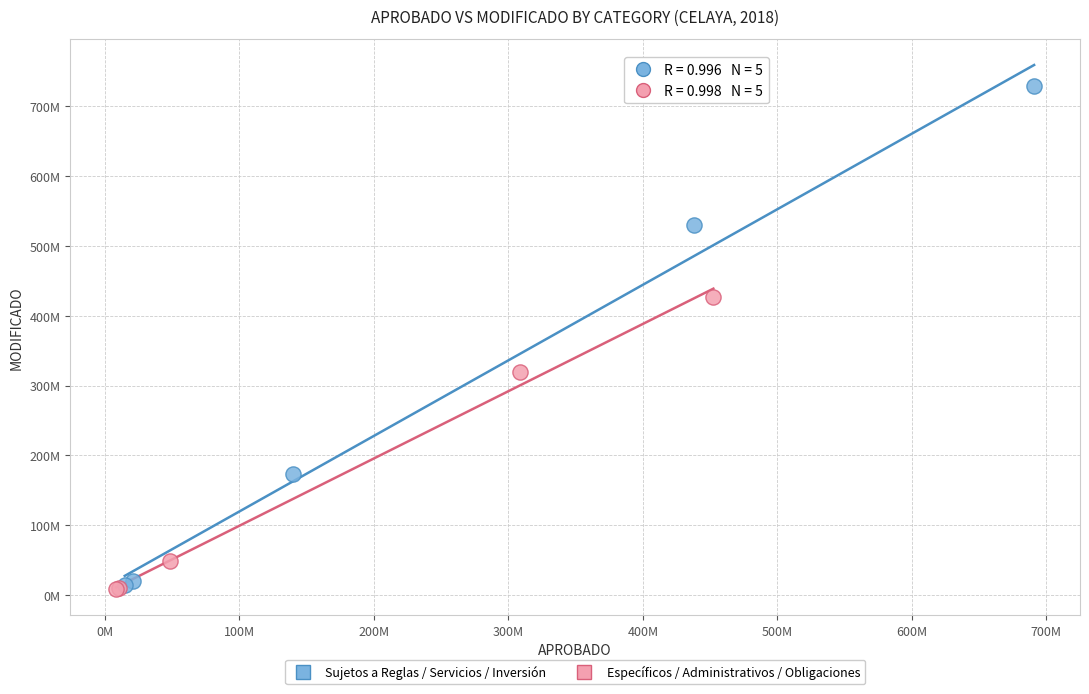

What are all the series names shown in the legend?

Sujetos a Reglas / Servicios / Inversión, Específicos / Administrativos / Obligaciones